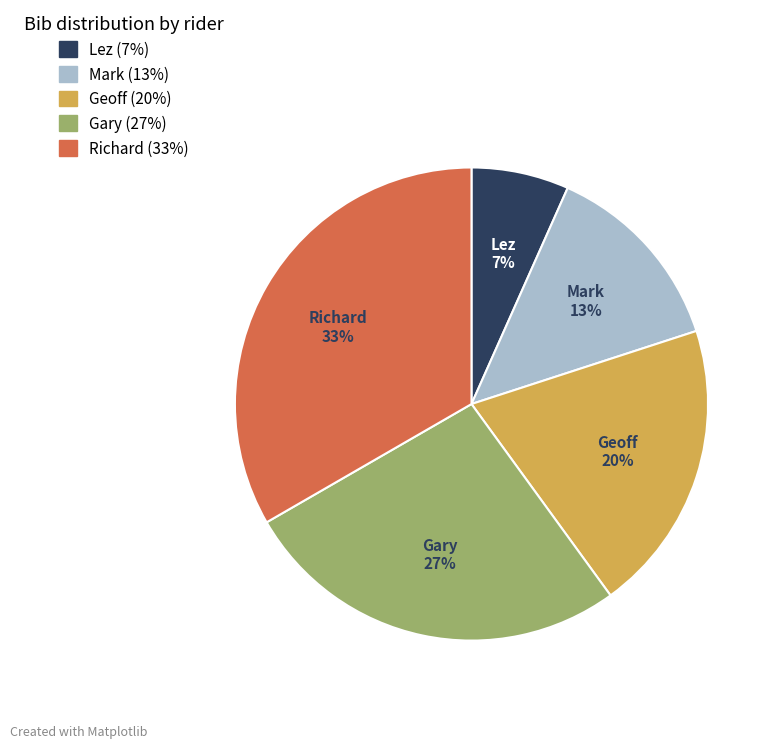

Combined, do Geoff and Mark account for over 50%?

No